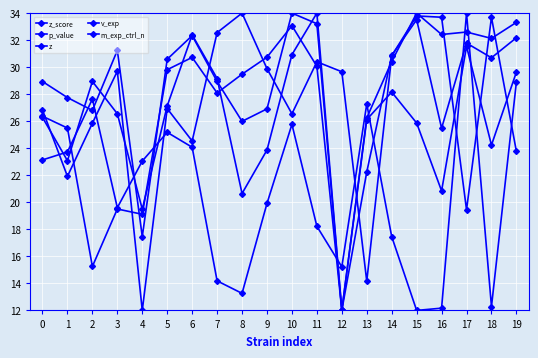

The z_score series shows 42.9 at 10. True or false?

False